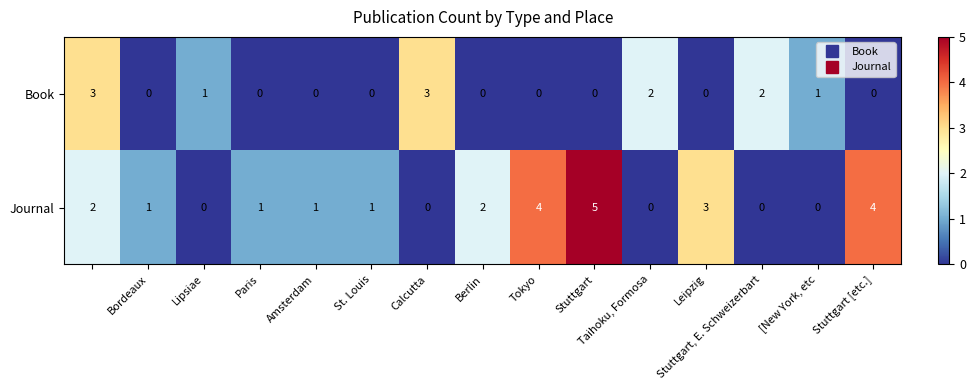

What is the sum of all Book values?

12